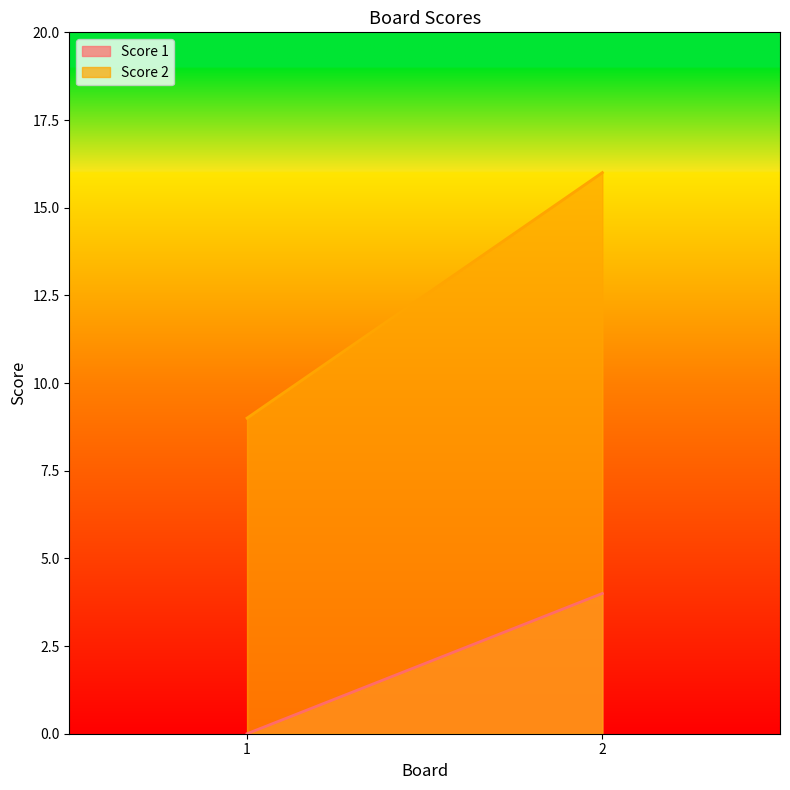

What is the difference between the Score 2 values at 2 and 1?

7